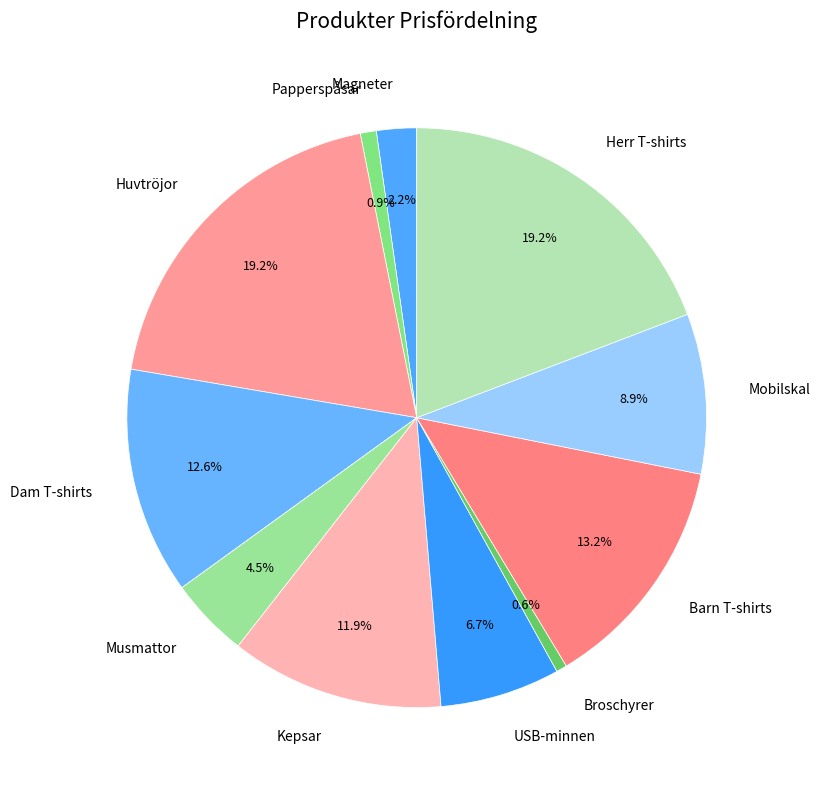

Count the number of slices in the pie.

11